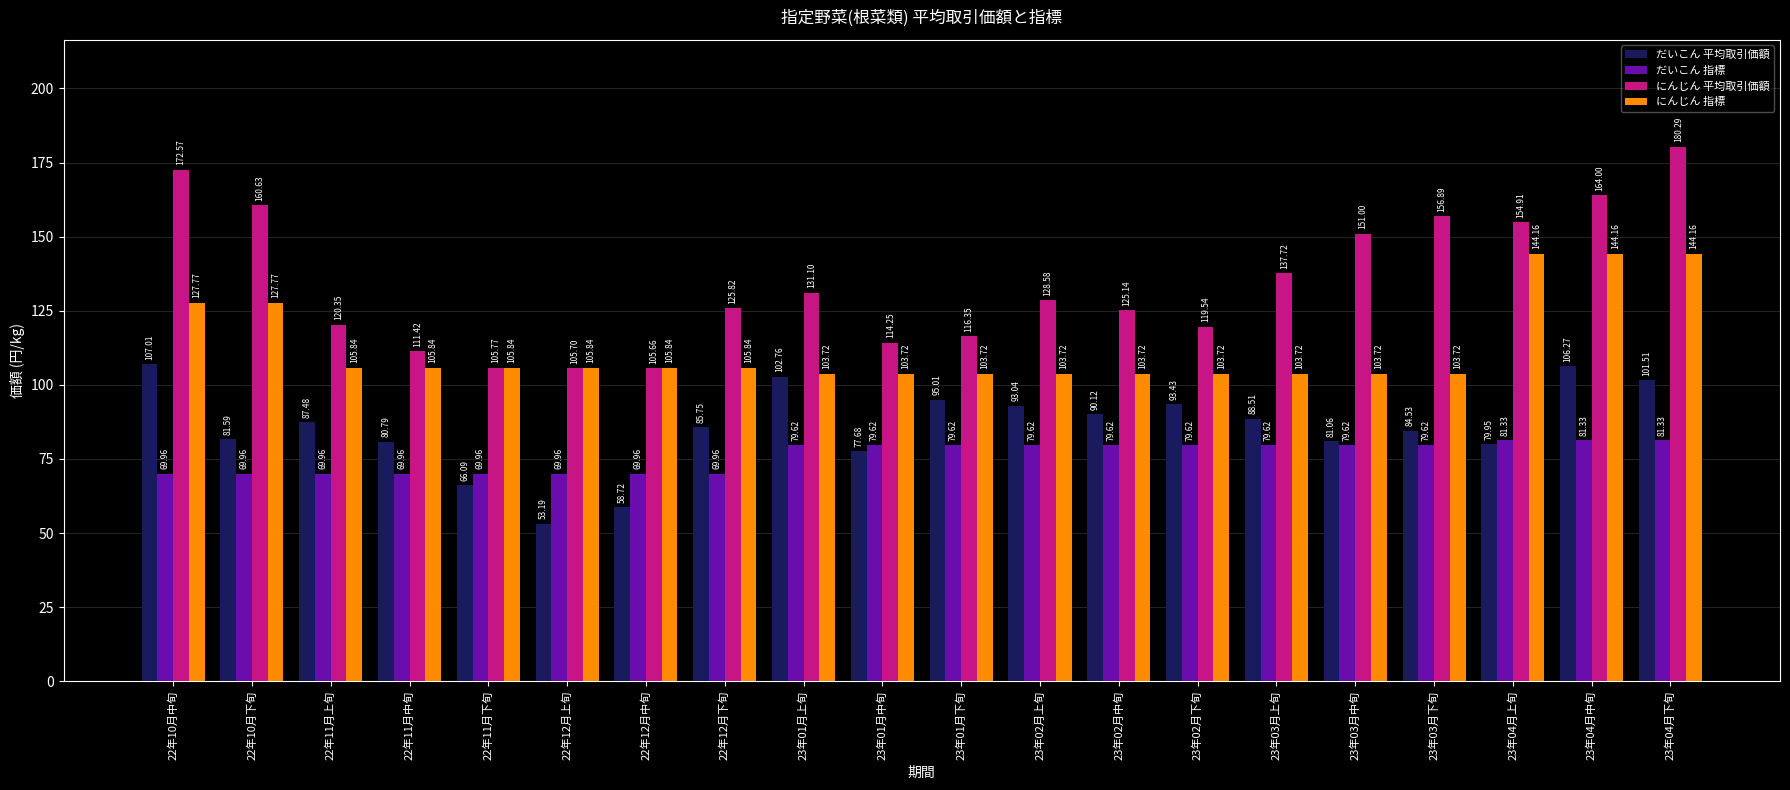

What is the lowest value of the にんじん 指標 series?

103.7